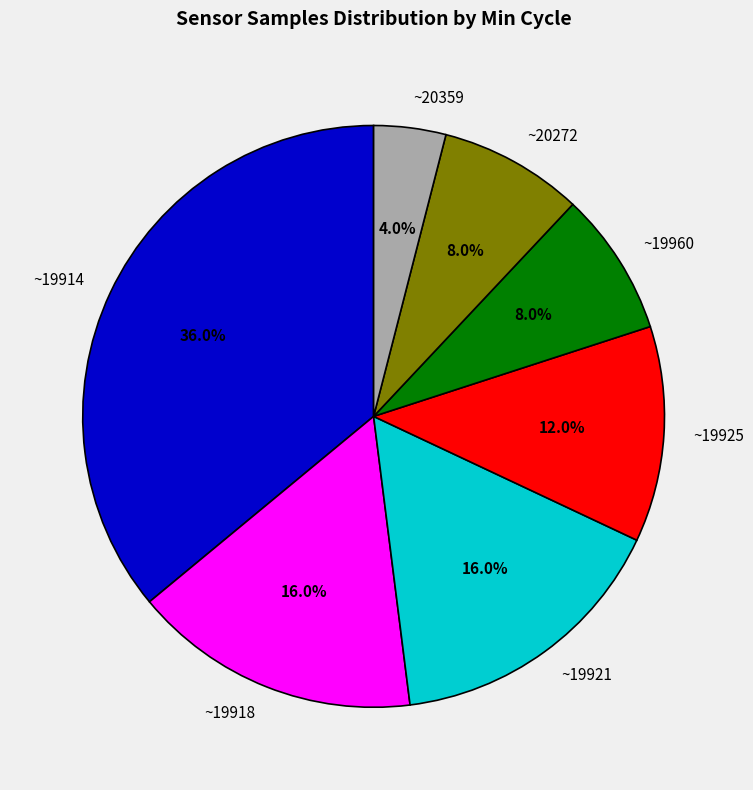

Does ~20272 represent more than half of the total?

No